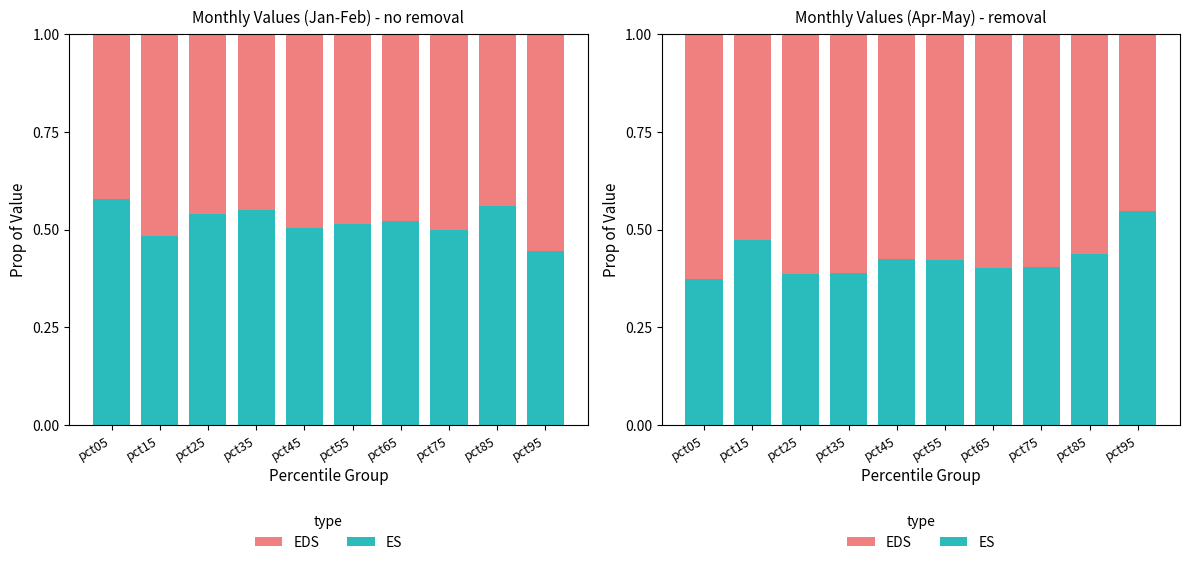

Count the number of categories in the chart.

10